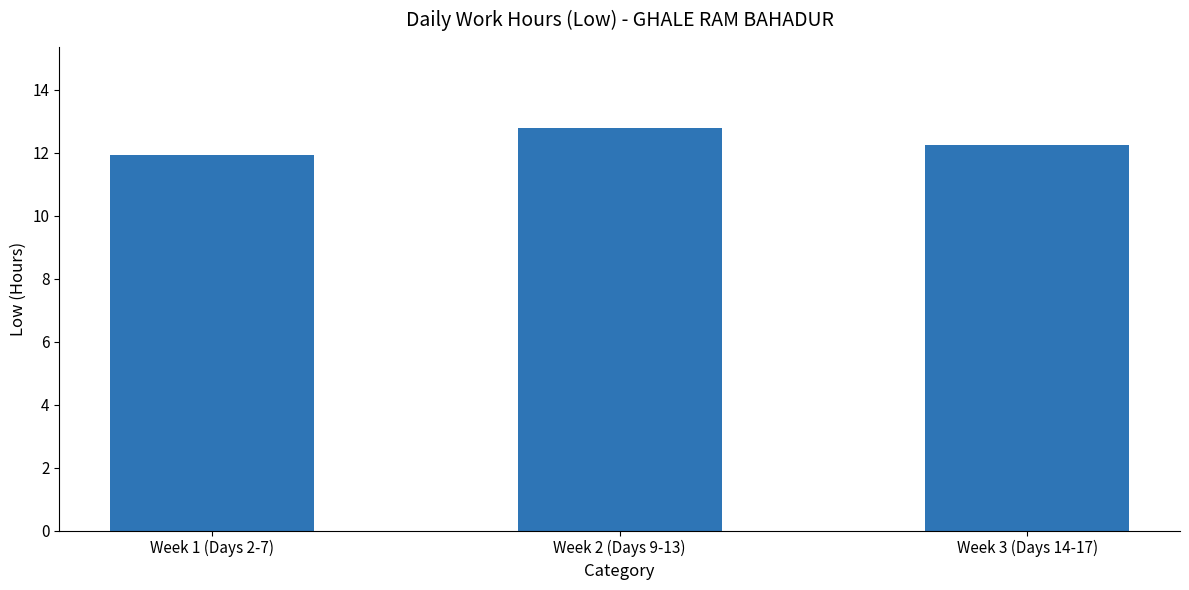

Count the number of data series in this chart.

1